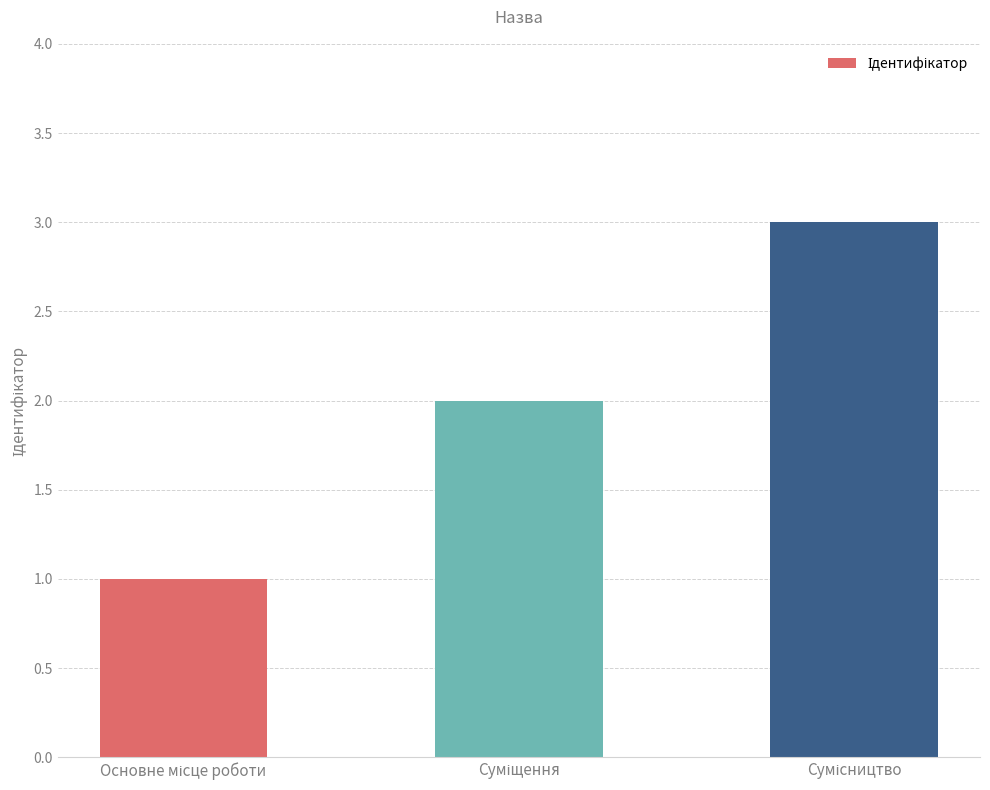

What is the sum of all values?

6